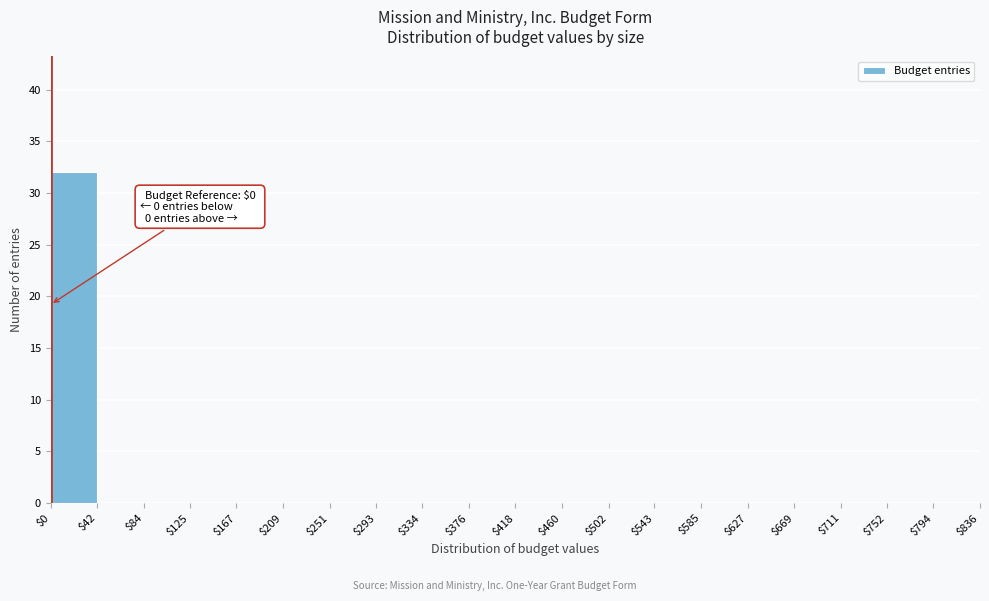

Which range on the x-axis has the tallest bar?

$0 to $42